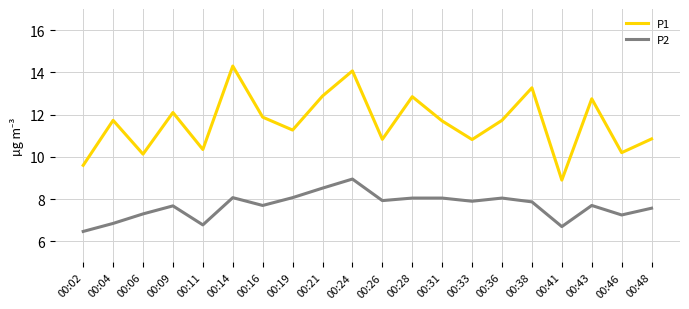

At which category does P1 reach its first local peak?

00:04